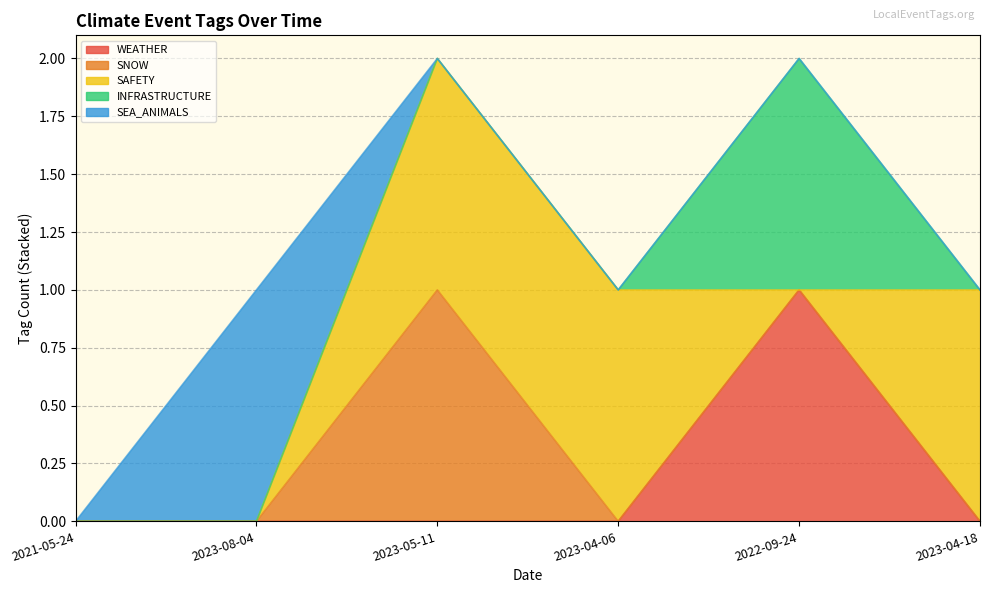

Rank the categories by SEA_ANIMALS value from highest to lowest.

2023-08-04, 2021-05-24, 2023-05-11, 2023-04-06, 2022-09-24, 2023-04-18